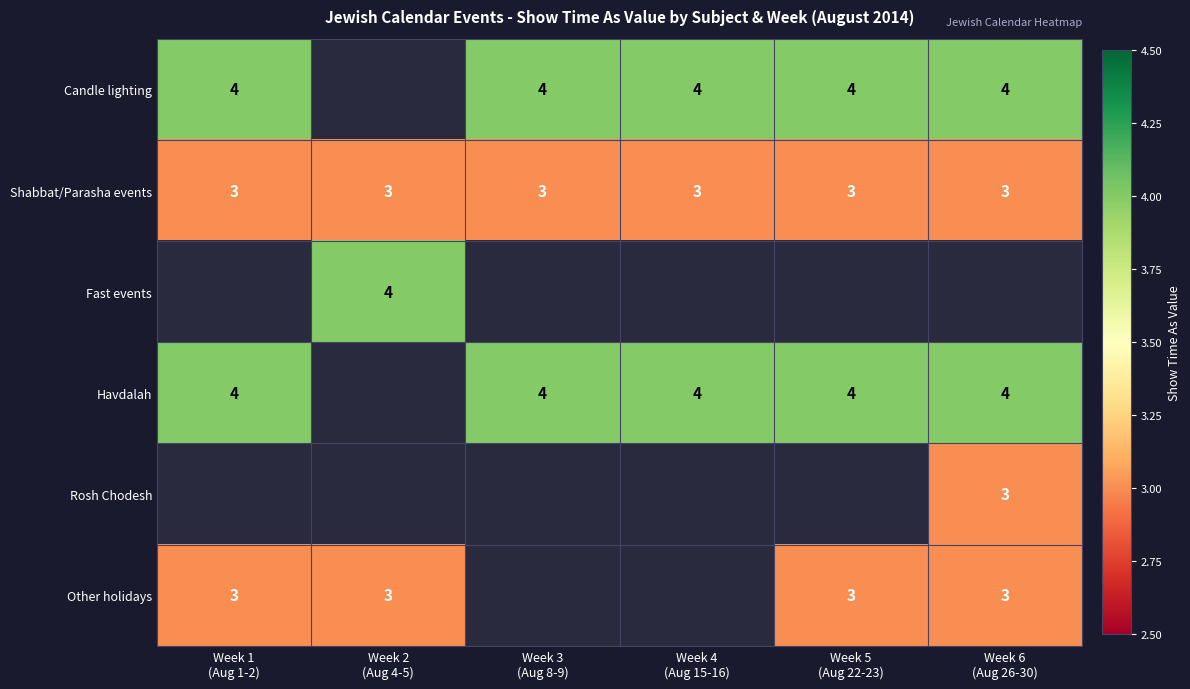

What is the minimum value for Shabbat/Parasha events?

3